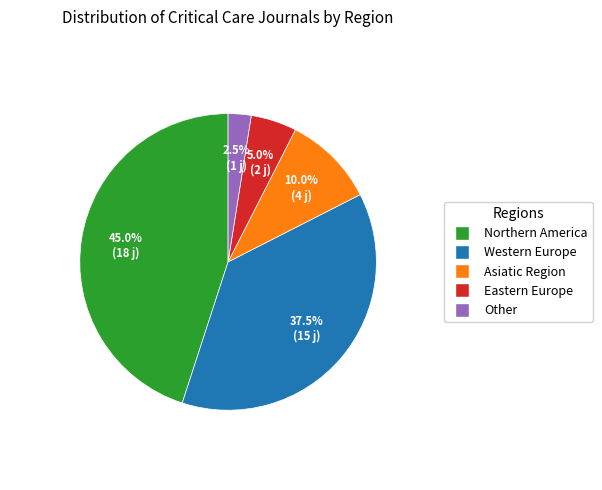

Is there a majority slice in this chart?

No